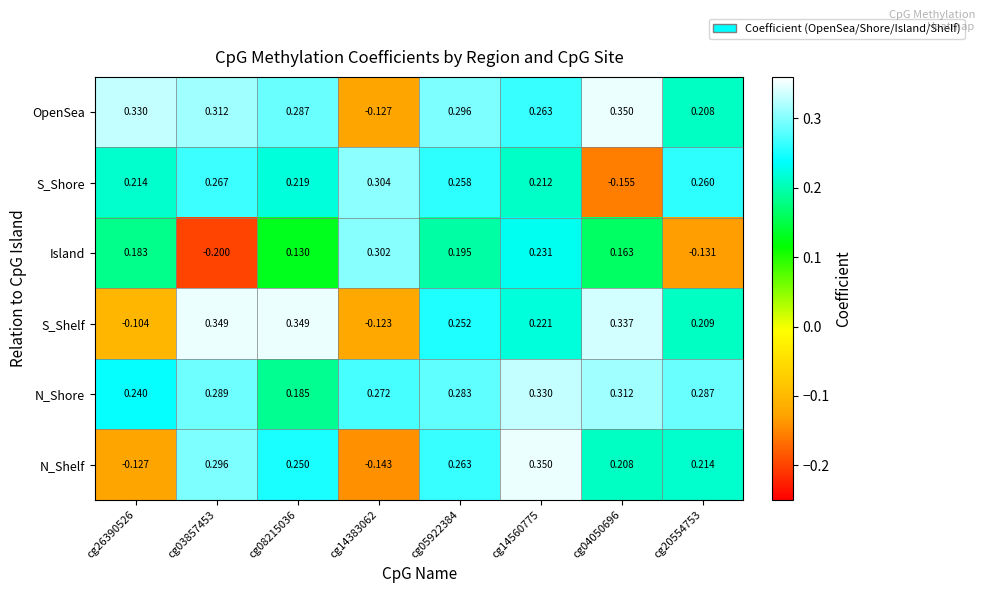

Between cg14383062 and cg04050696, which series saw the biggest shift?

OpenSea